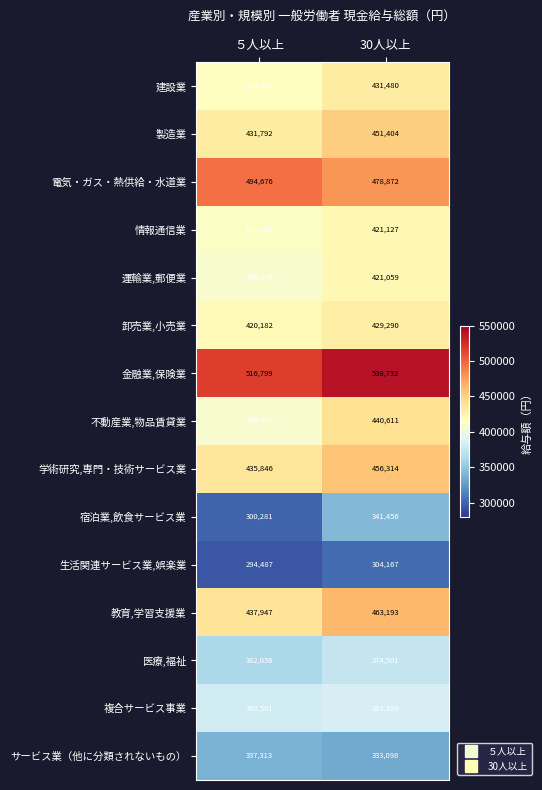

What is the maximum value shown in the chart?

538732